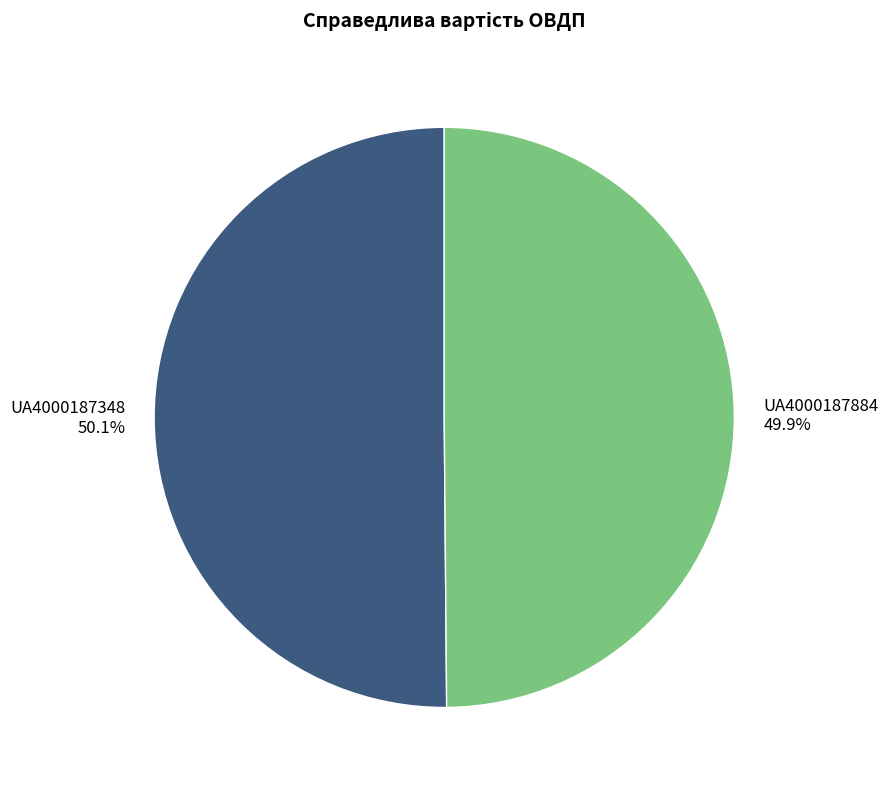

What portion of the pie excludes UA4000187884?

50.1%